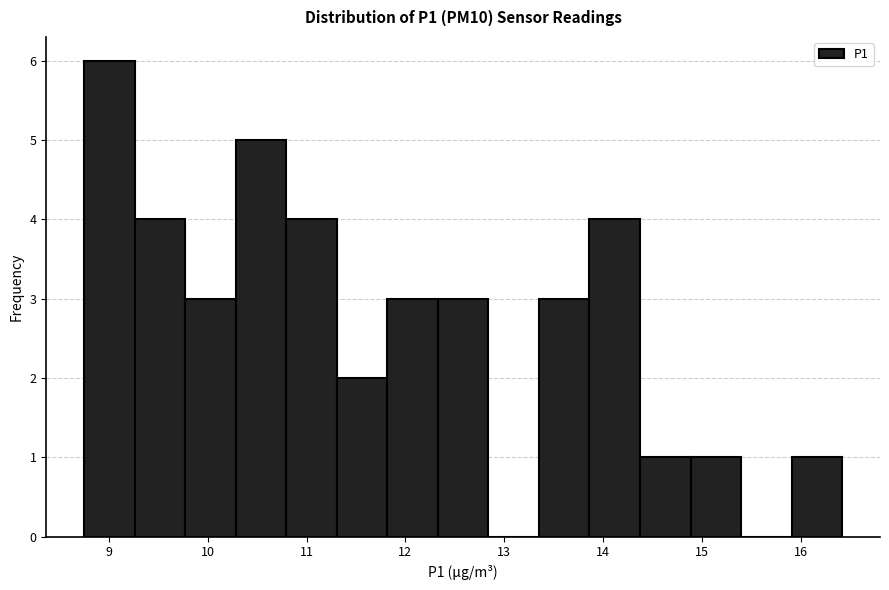

What is the height of the bar covering 9.3 to 9.8 on the x-axis? Neither the bar edges nor the heights are printed on the chart, so give them approximately, as read against the axes.

4